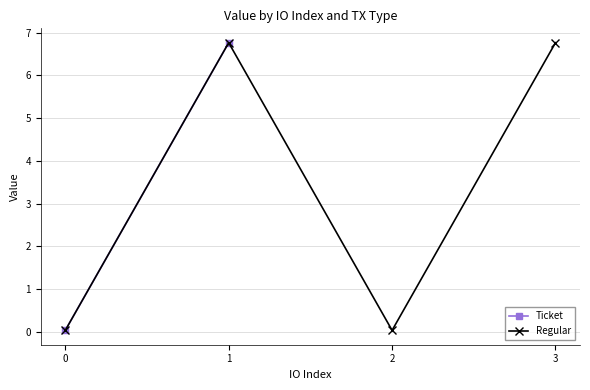

The value of Regular at 2 is 0.0. True or false?

True